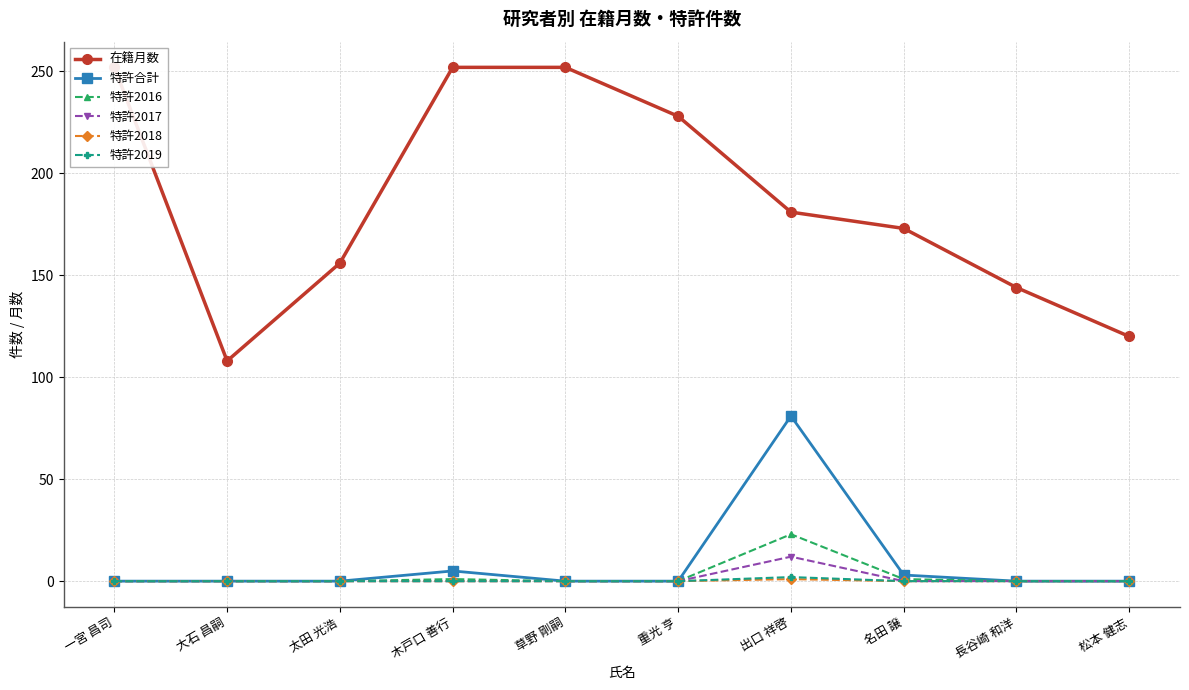

True or false: 在籍月数 has more than 0 interior local peaks.

False